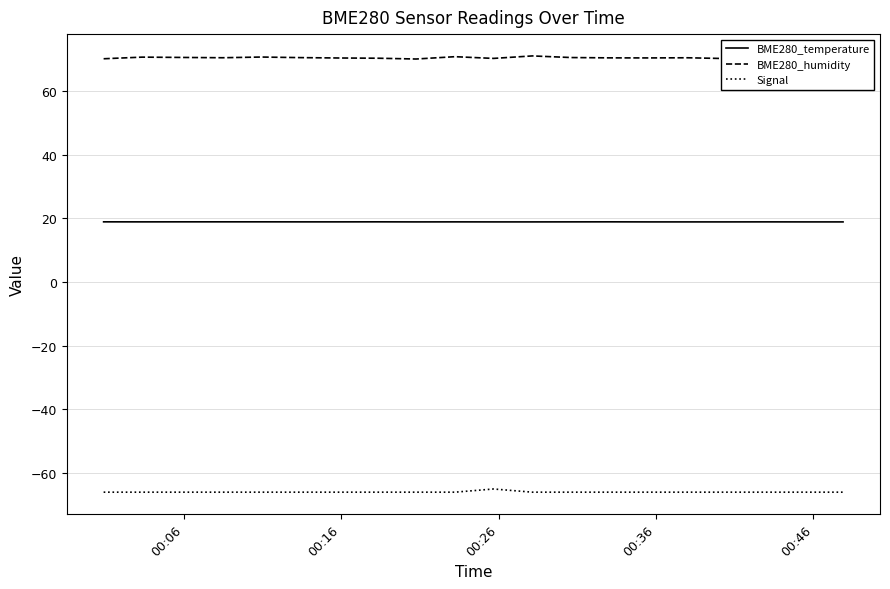

Rank the series by their maximum value, from highest to lowest.

BME280_humidity, BME280_temperature, Signal